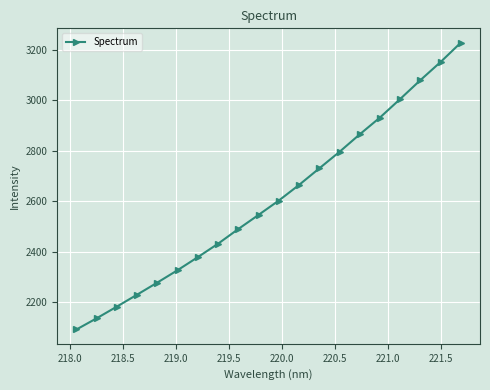

True or false: the data has more than 0 interior local peaks.

False